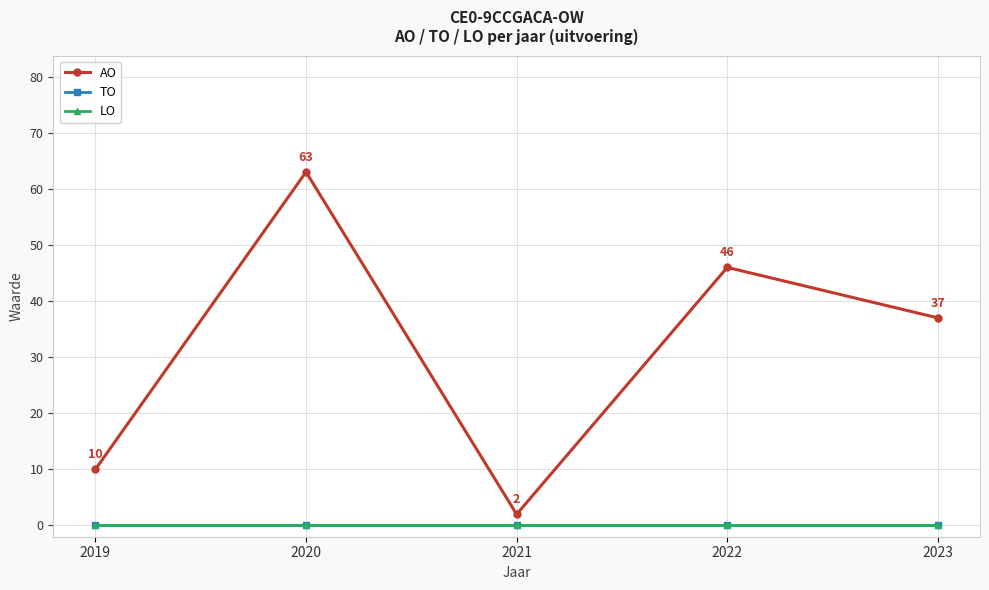

What is the sum of all AO values?

158